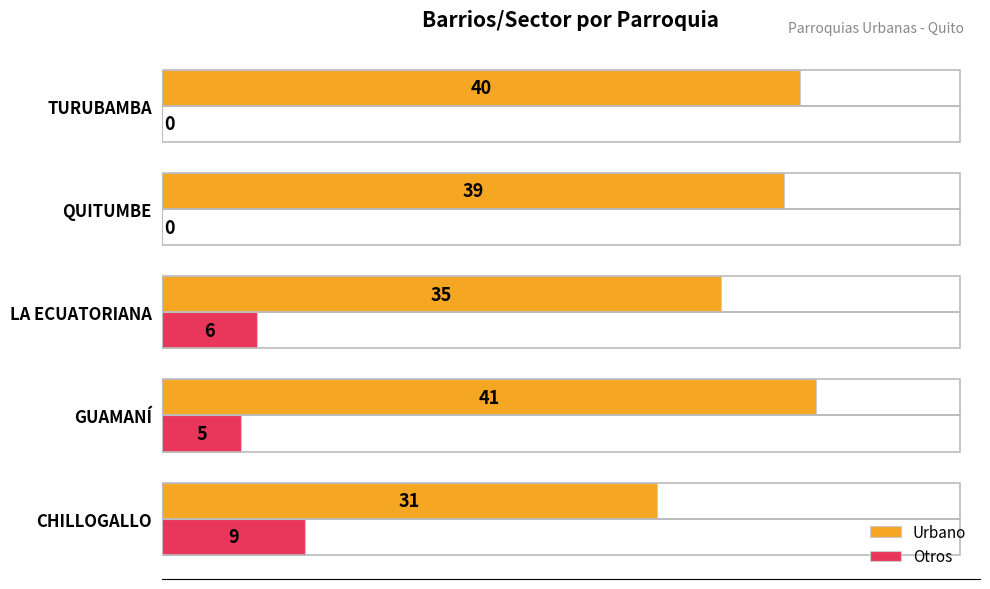

Which series changed the most between LA ECUATORIANA and TURUBAMBA?

Otros